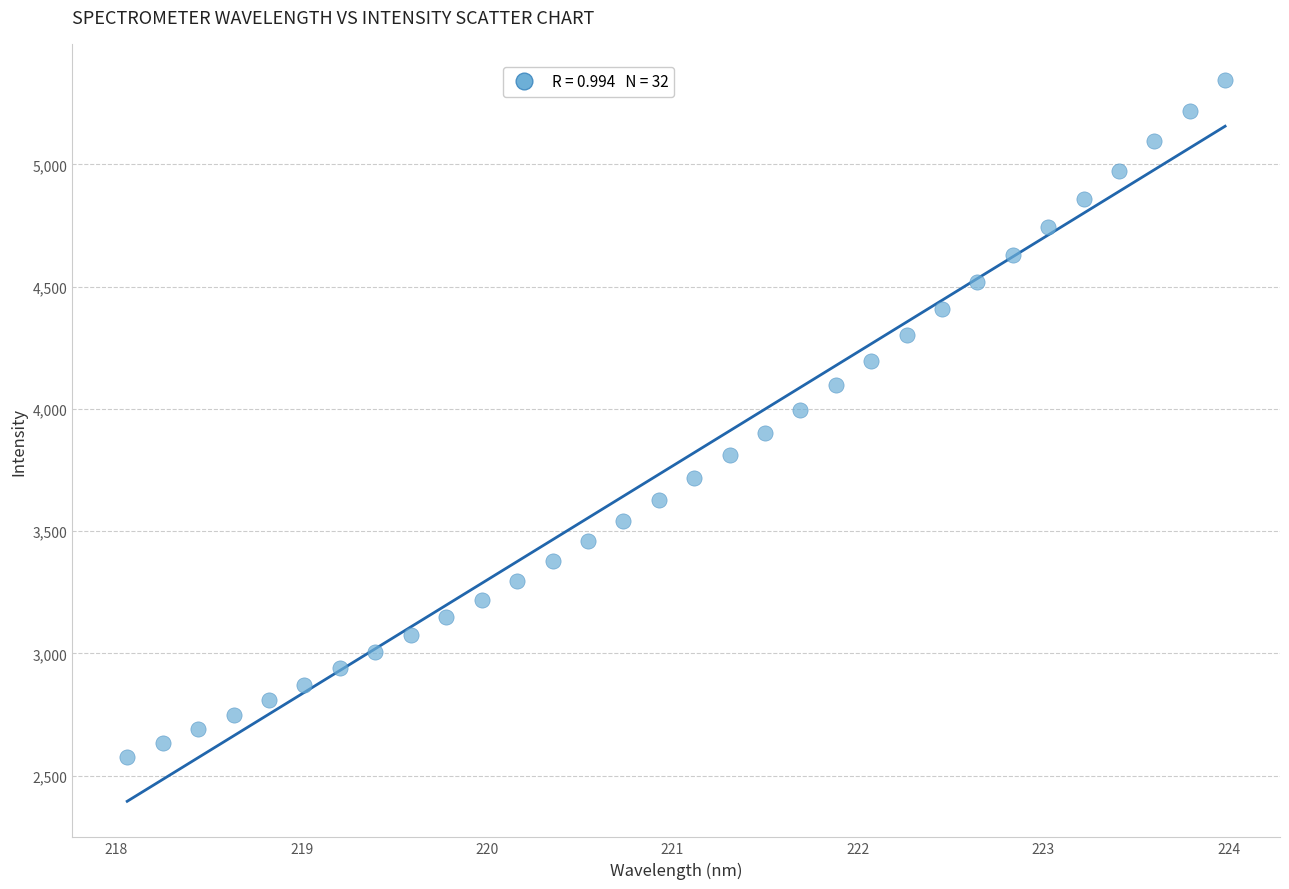

What is the range of X values (max minus min)?

5.9